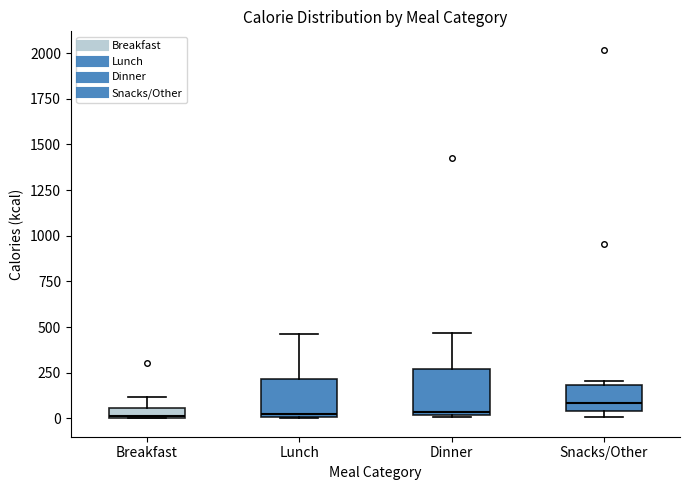

Where does the median line of the box for Dinner sit on the y-axis? The values are not printed on the chart, so give them approximately, as read against the axis.

50